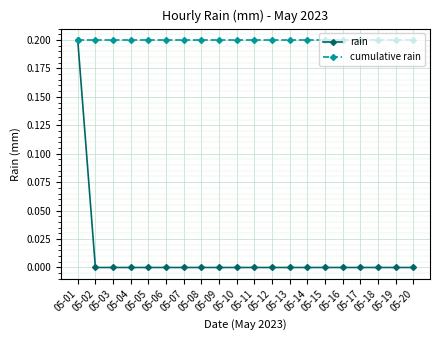

The value of cumulative rain at 05-01 is 0.2. True or false?

True